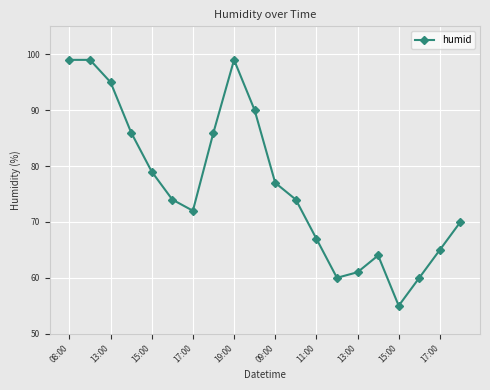

What is the minimum value shown in the chart?

55